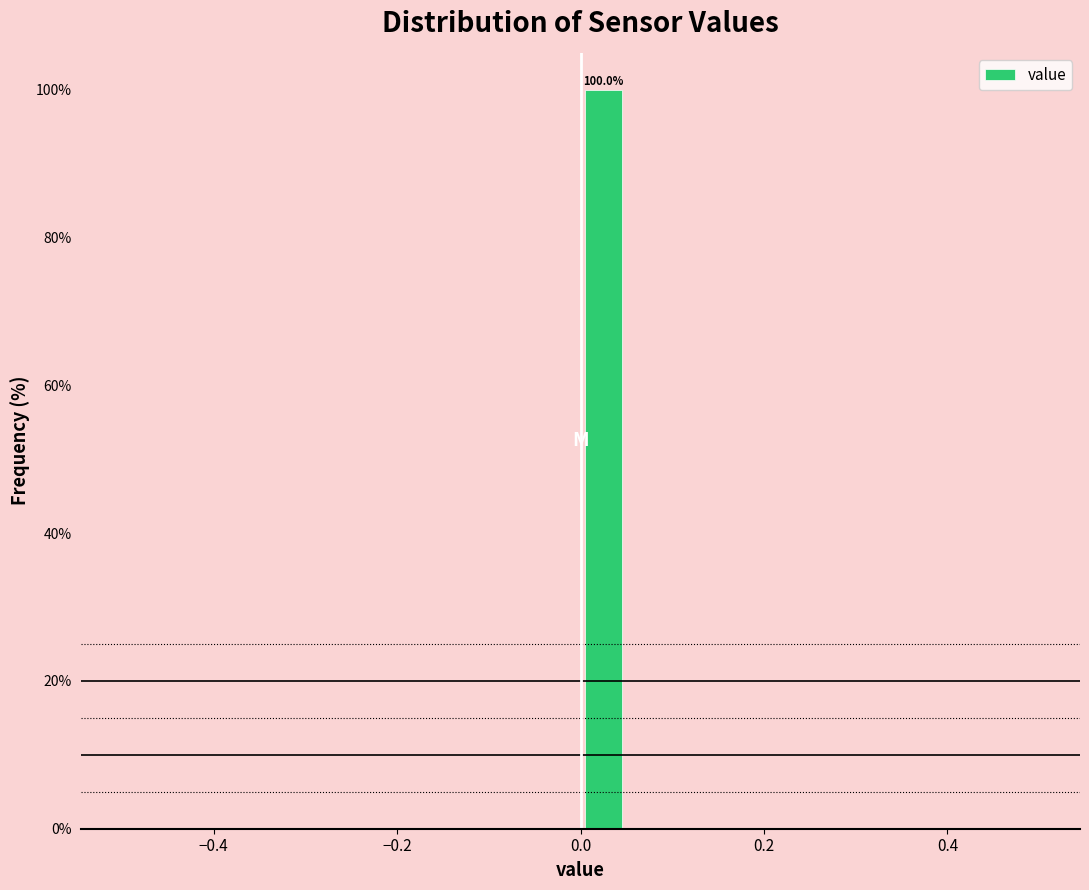

Around what value on the x-axis is the tallest bar? Give the approximate position of its centre, as read against the axis.

0.02